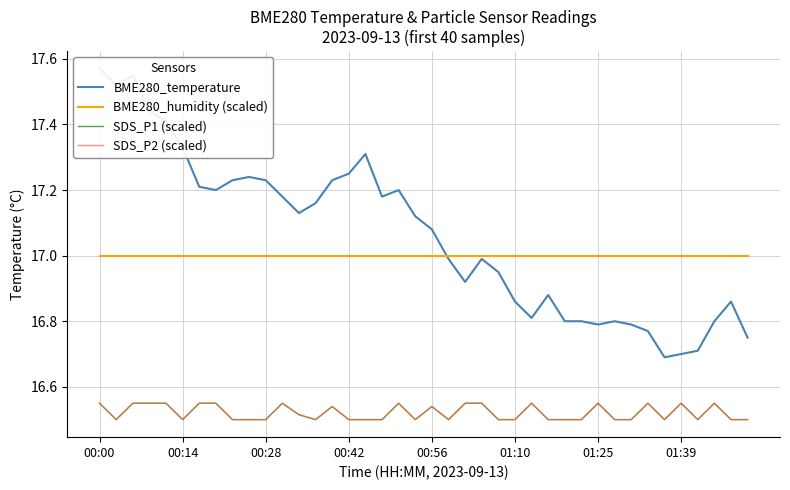

True or false: SDS_P1 (scaled) has a value of 3.6 at 19.

False